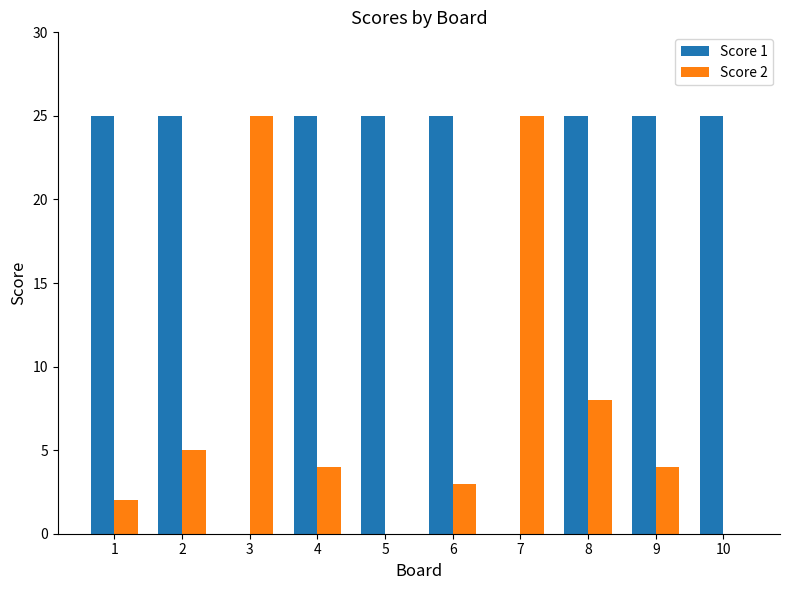

Count the number of data series in this chart.

2